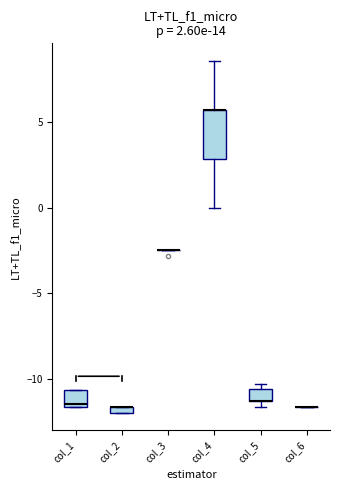

Which box is the tallest, from its lower edge to its upper edge?

col_4